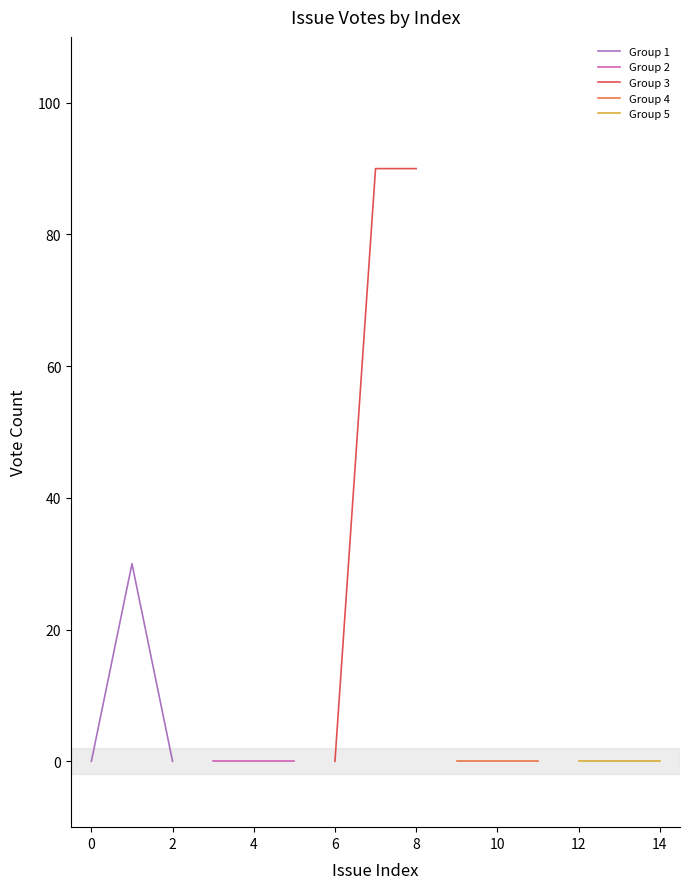

What is the maximum value shown in the chart?

90